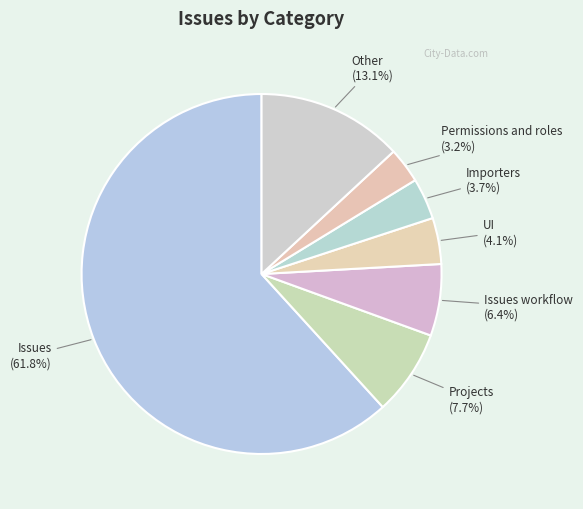

What portion of the pie excludes Projects?

92.3%